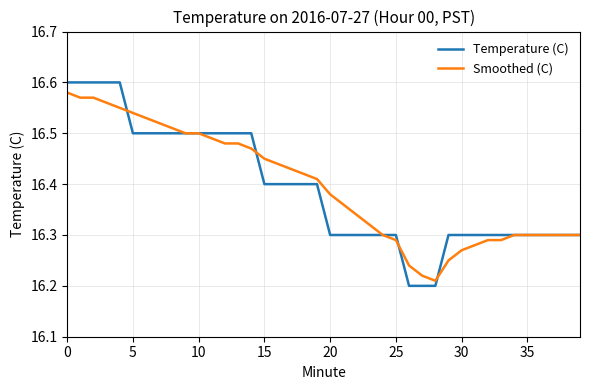

Which series has the largest range (max minus min)?

Temperature (C)